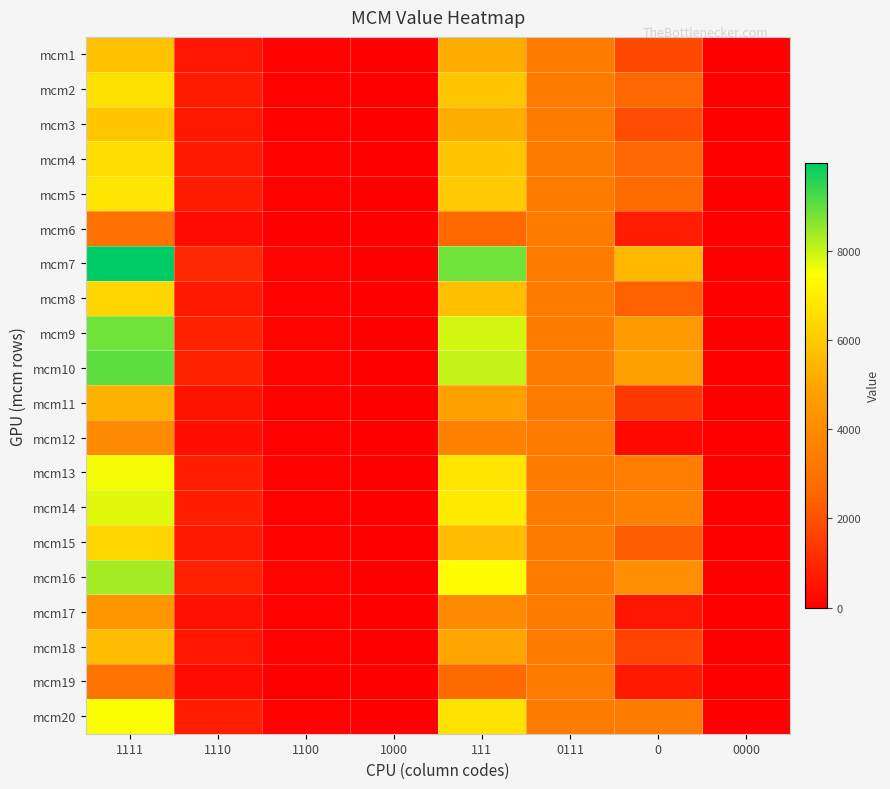

At 0111, list the series in order from largest to smallest.

mcm1, mcm2, mcm3, mcm4, mcm5, mcm6, mcm7, mcm8, mcm9, mcm10, mcm11, mcm12, mcm13, mcm14, mcm15, mcm16, mcm17, mcm18, mcm19, mcm20